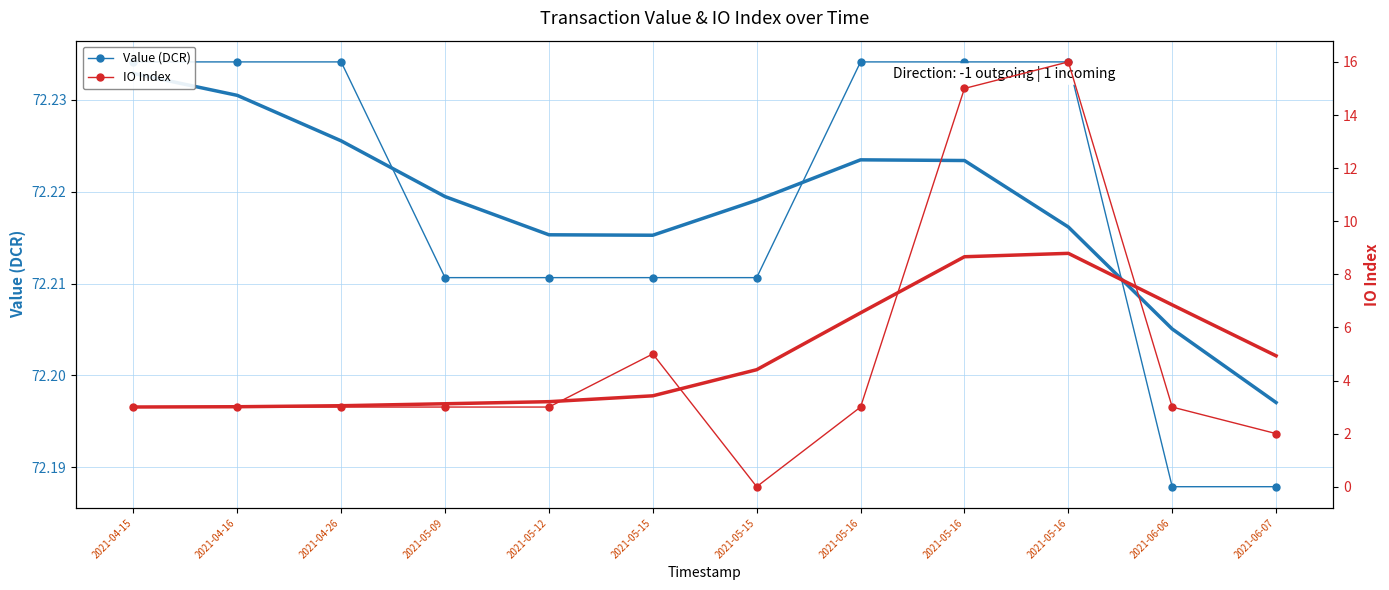

Which category has the highest value across all series?

2021-04-15